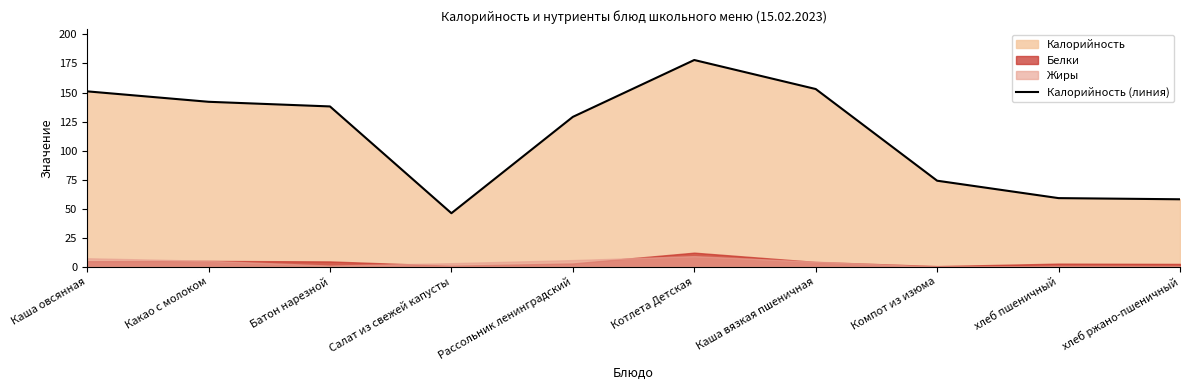

What is the change in value from Какао с молоком to Котлета Детская?

+36